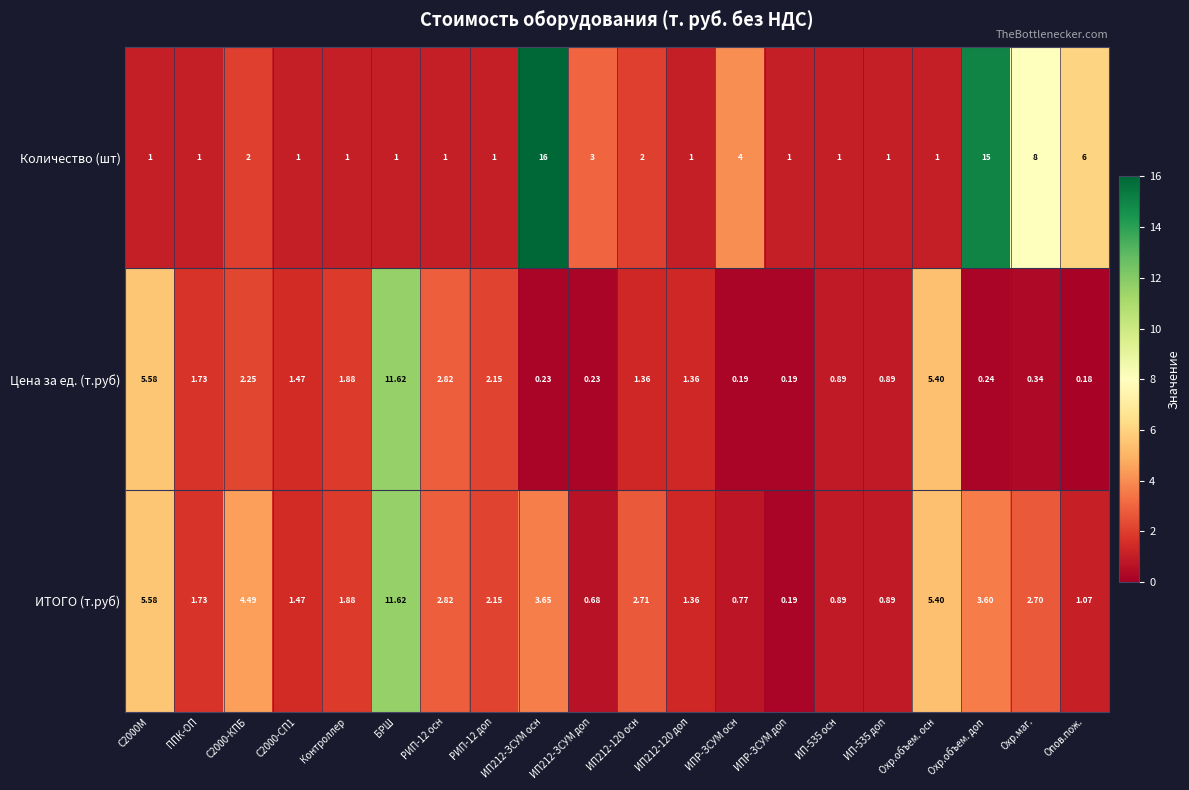

At which label is ИТОГО (т.руб) closest to 5?

Охр.объем. осн